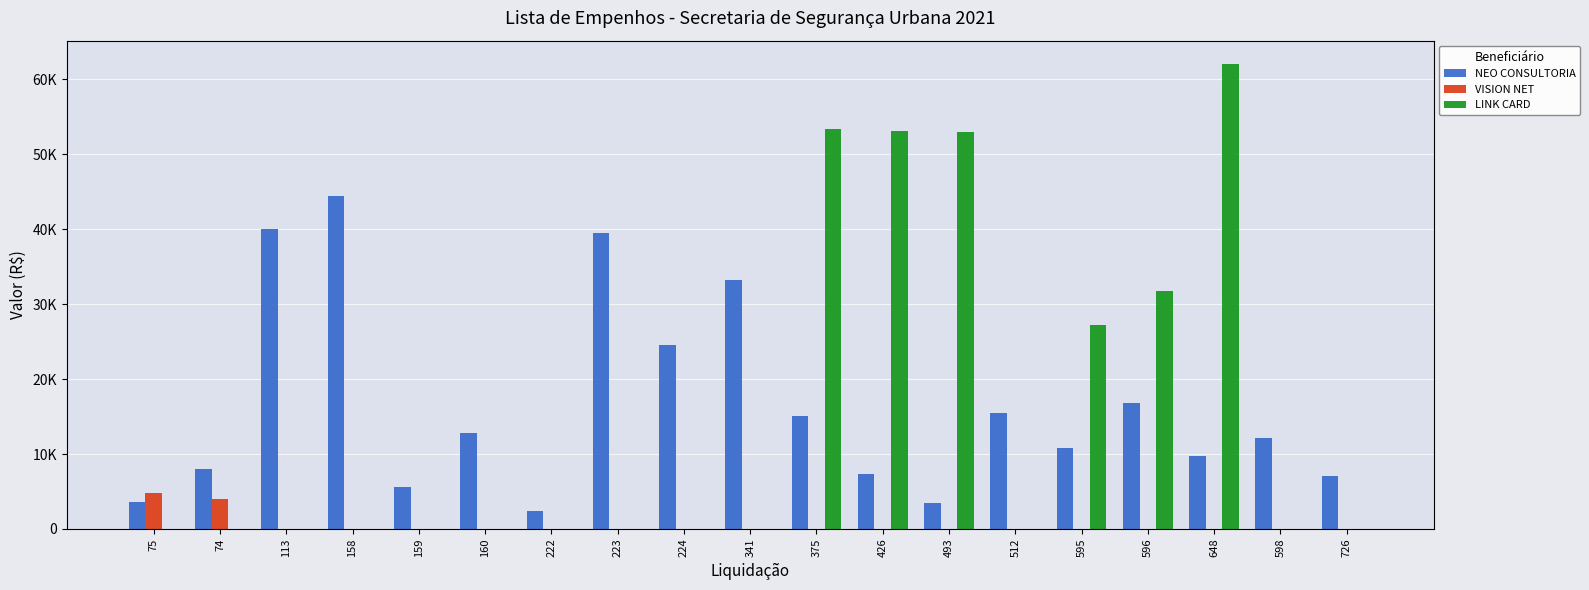

The NEO CONSULTORIA series shows 5571.5 at 159. True or false?

True